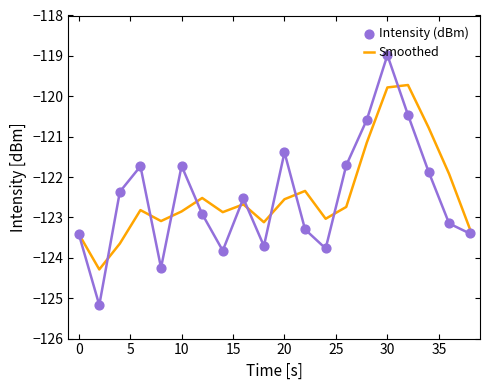

Which series has the largest total across all categories?

Smoothed